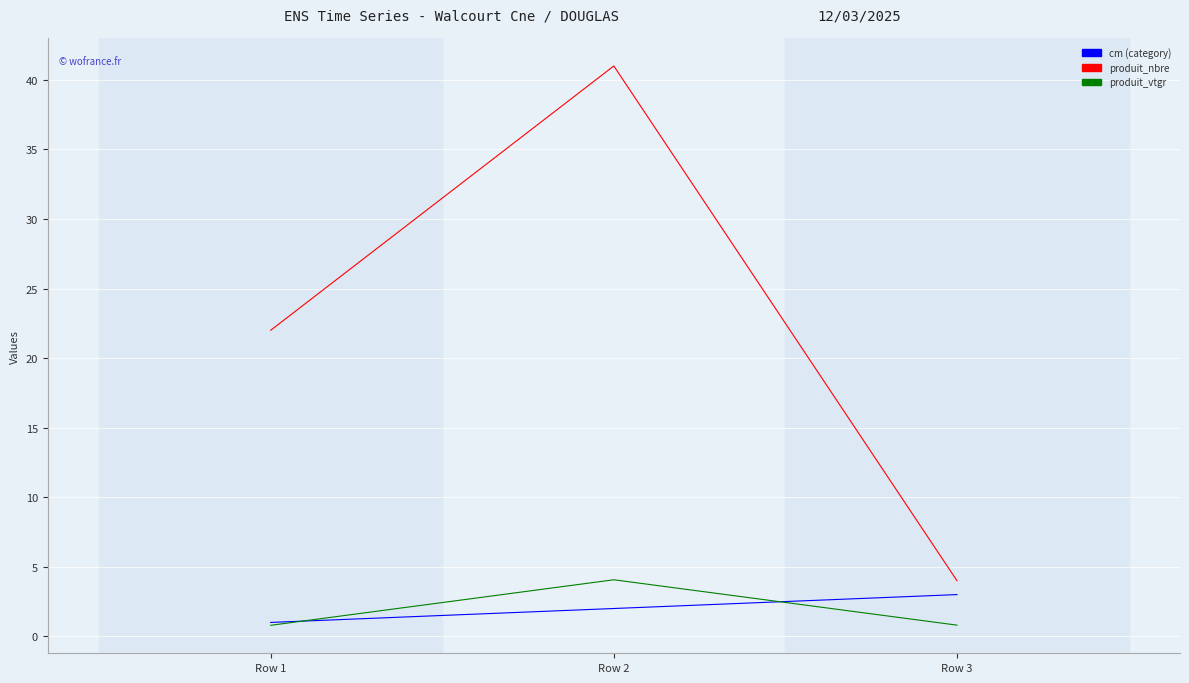

What is the total value across all series at Row 2?

47.1